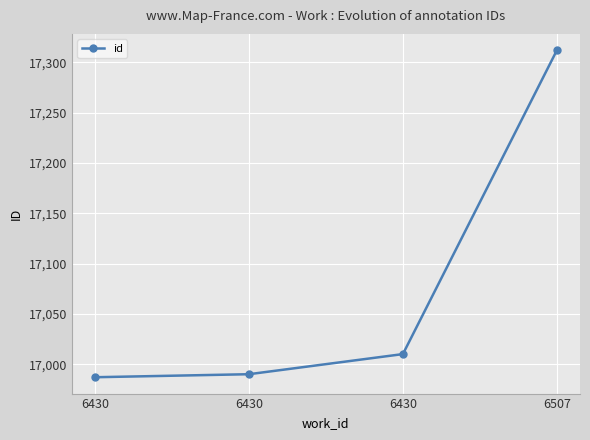

Is this an area chart (filled region under the line)?

No